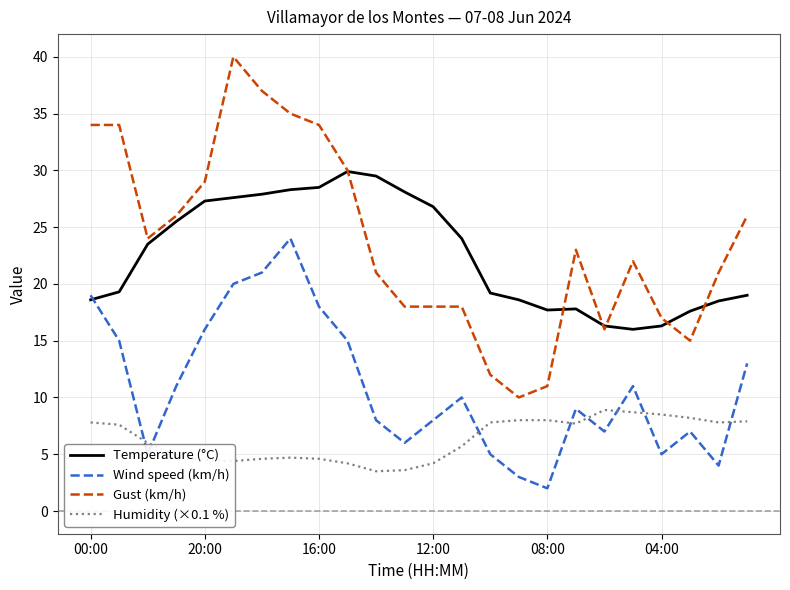

Which series has the largest range (max minus min)?

Gust (km/h)